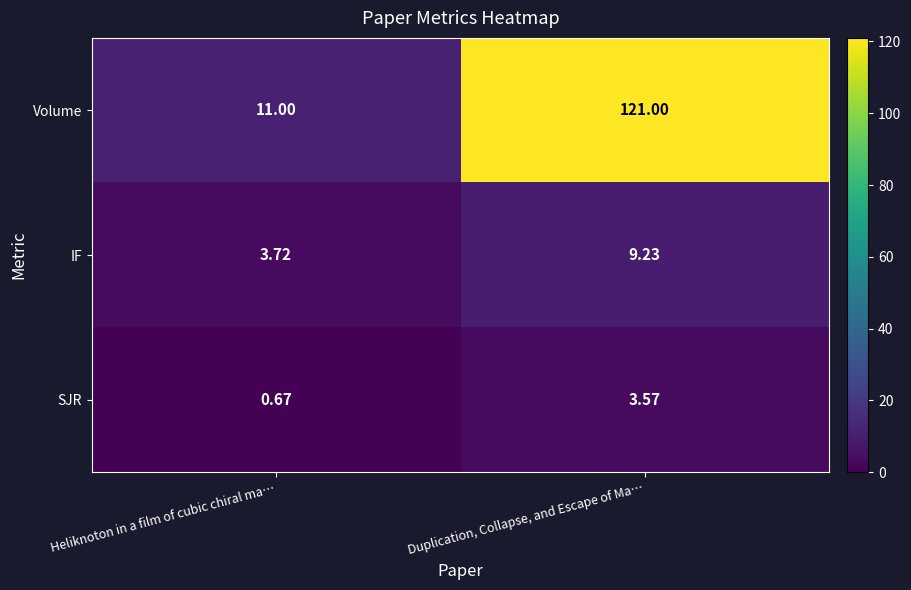

Which label corresponds to the smallest value in the chart?

Heliknoton in a film of cubic chiral ma…